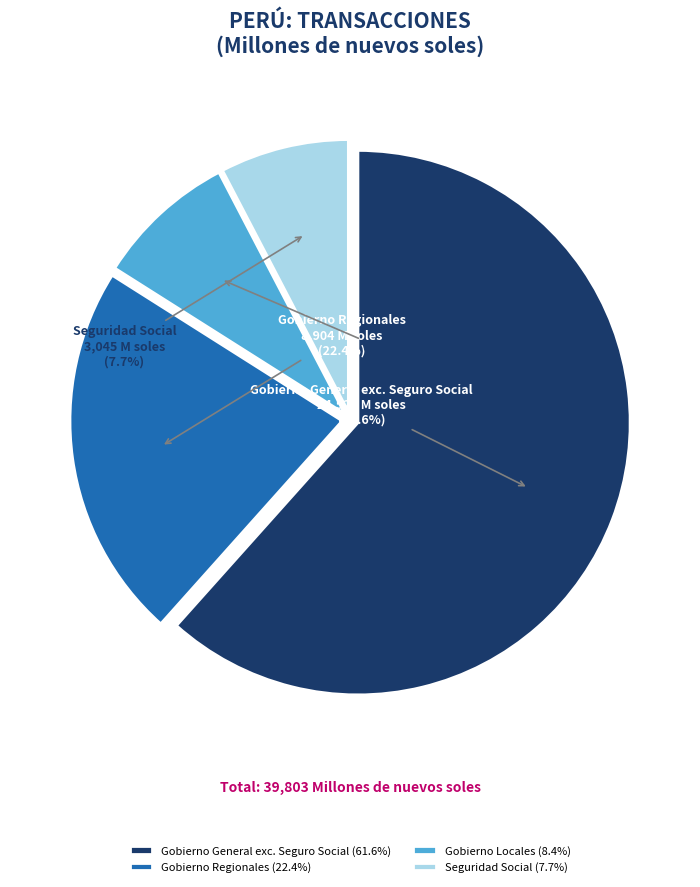

What percentage is NOT represented by Seguridad Social?

92.3%